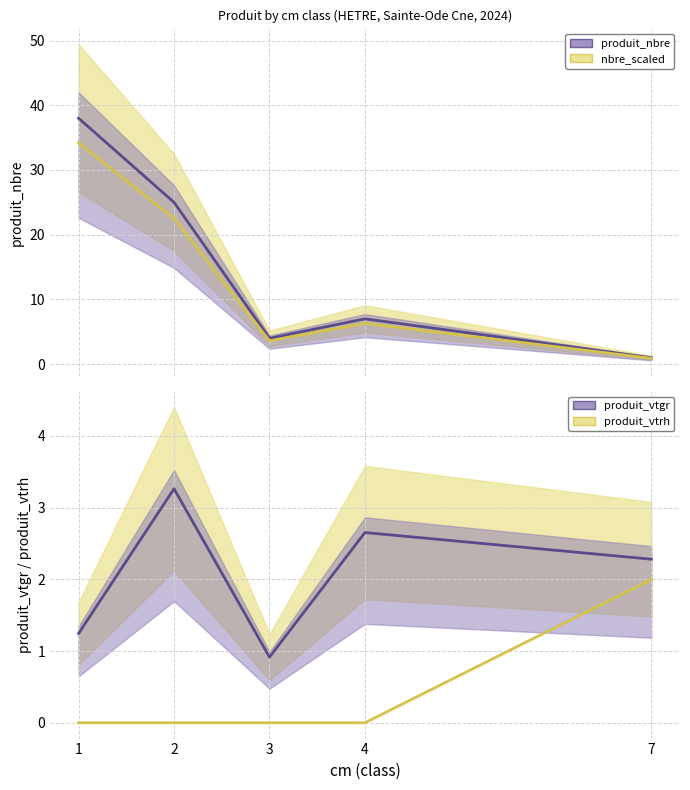

What is the sum of all produit_nbre values?

75.0